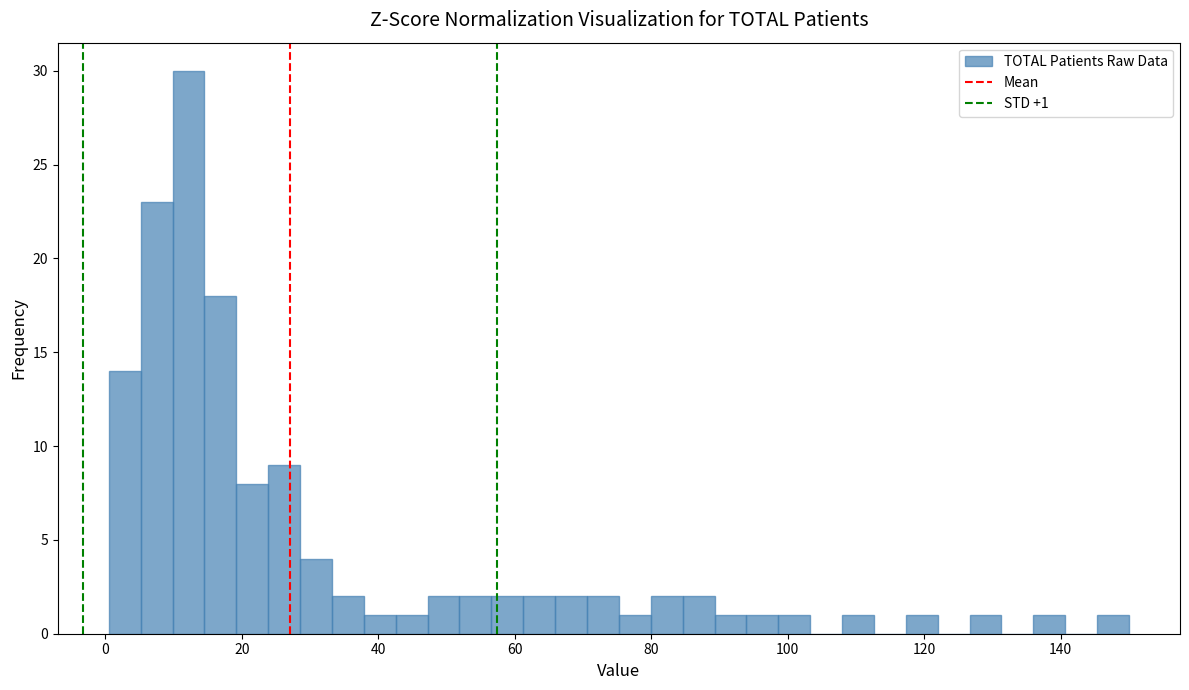

Read against the x-axis, roughly where is the centre of the tallest bar?

12